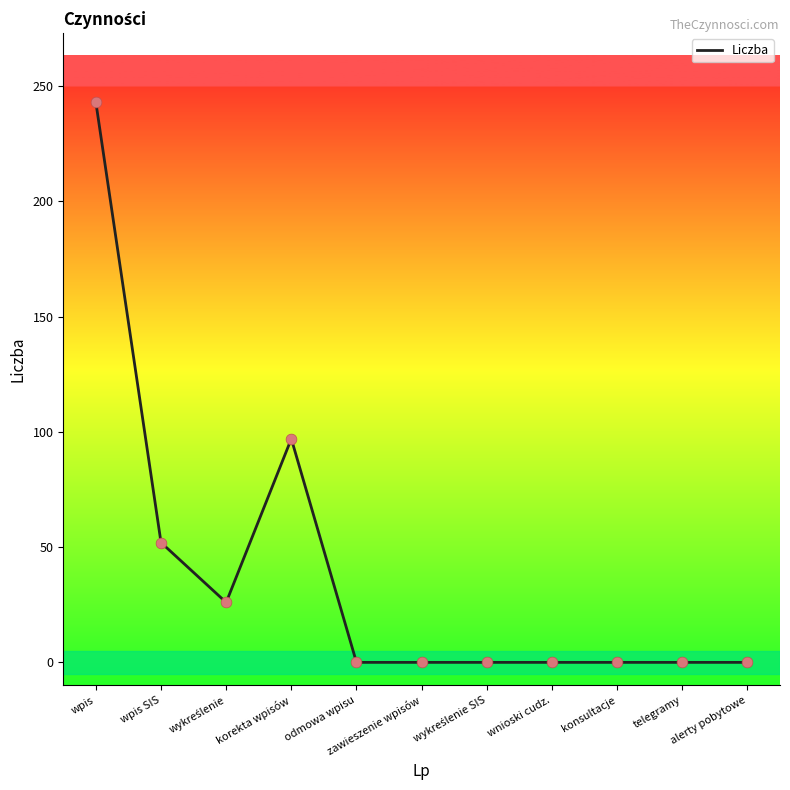

What is the change in value from wpis to telegramy?

-243